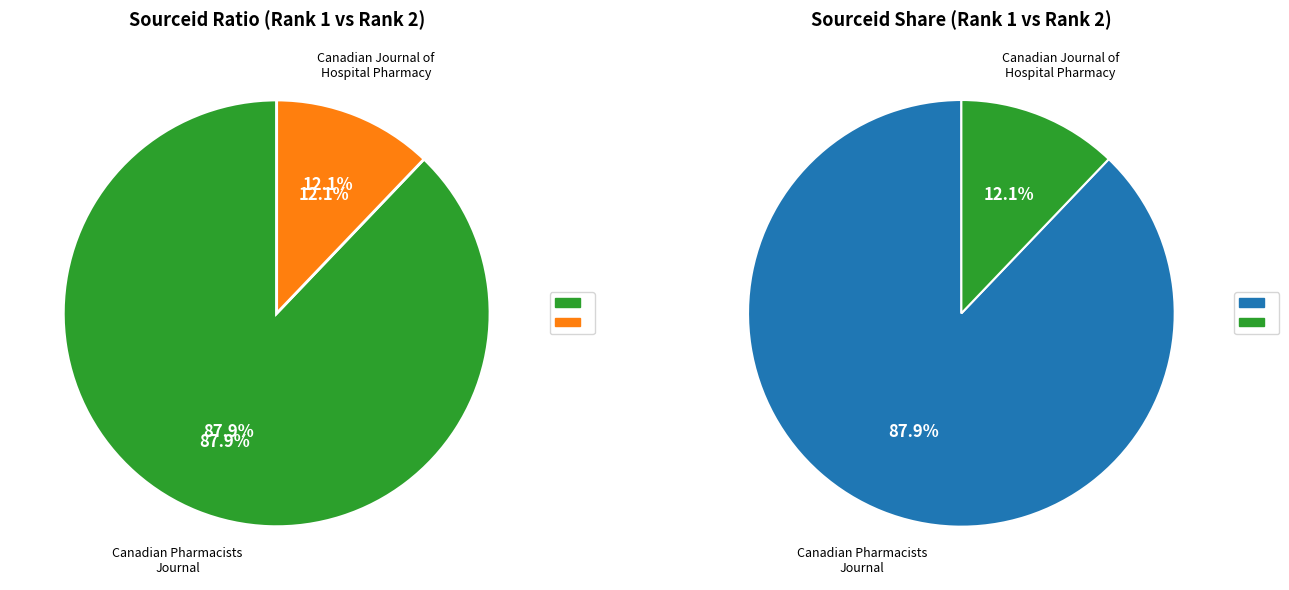

What portion of the pie excludes Canadian Pharmacists Journal?

12.1%